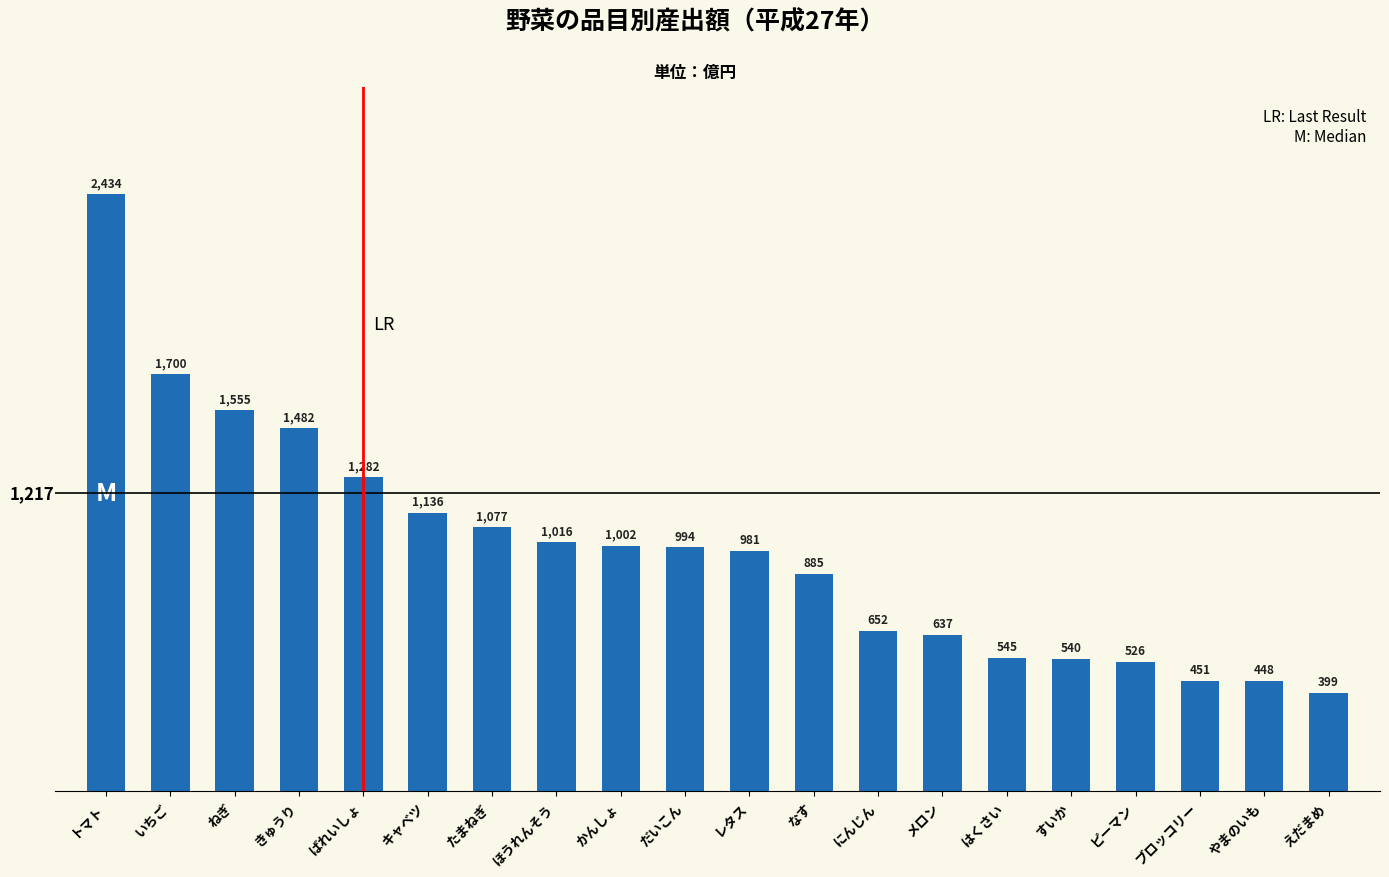

What is the average value?

987